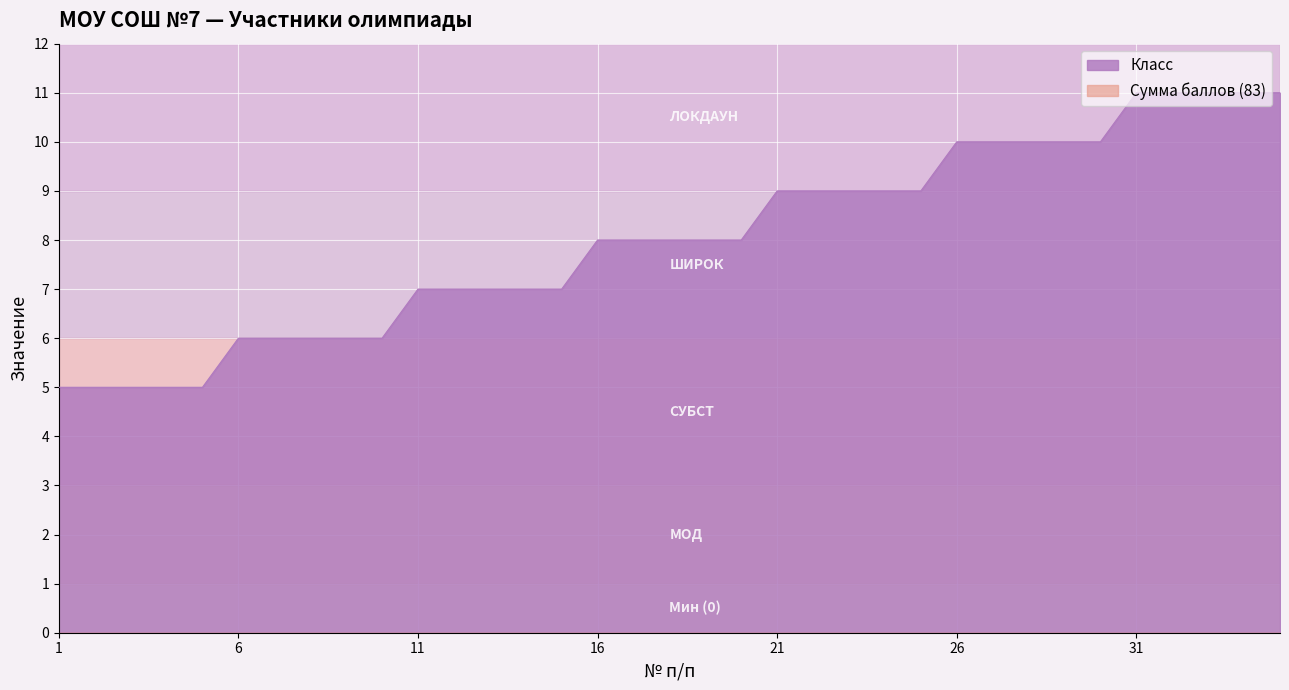

What is the smallest value displayed?

0